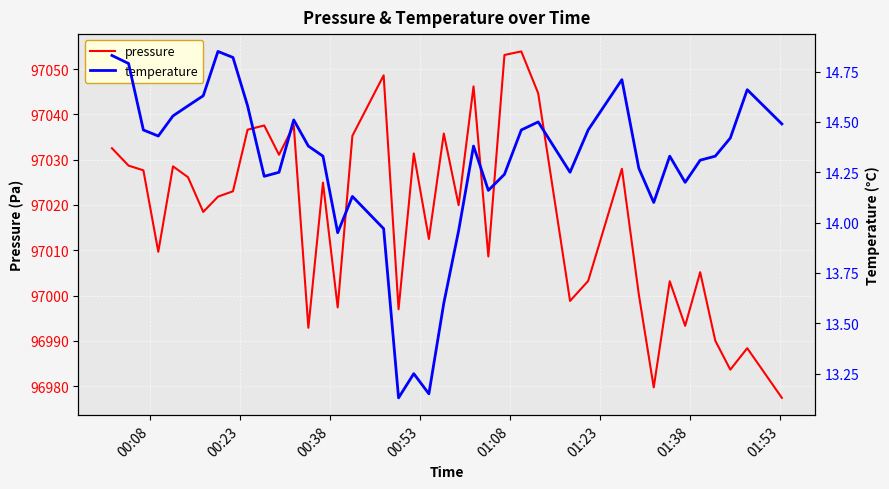

What is the minimum value shown in the chart?

13.1